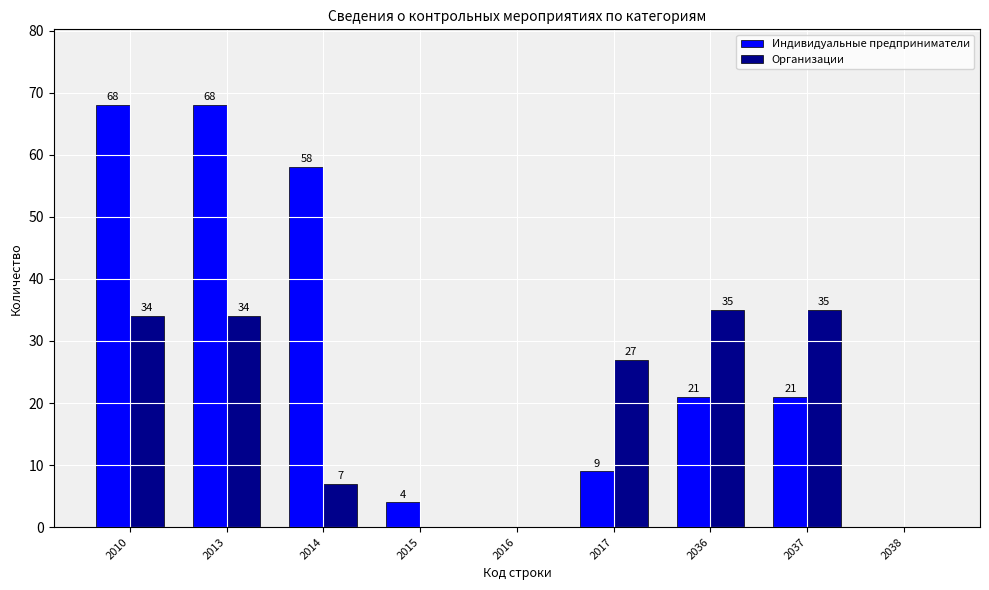

Which series has the largest total across all categories?

Индивидуальные предприниматели